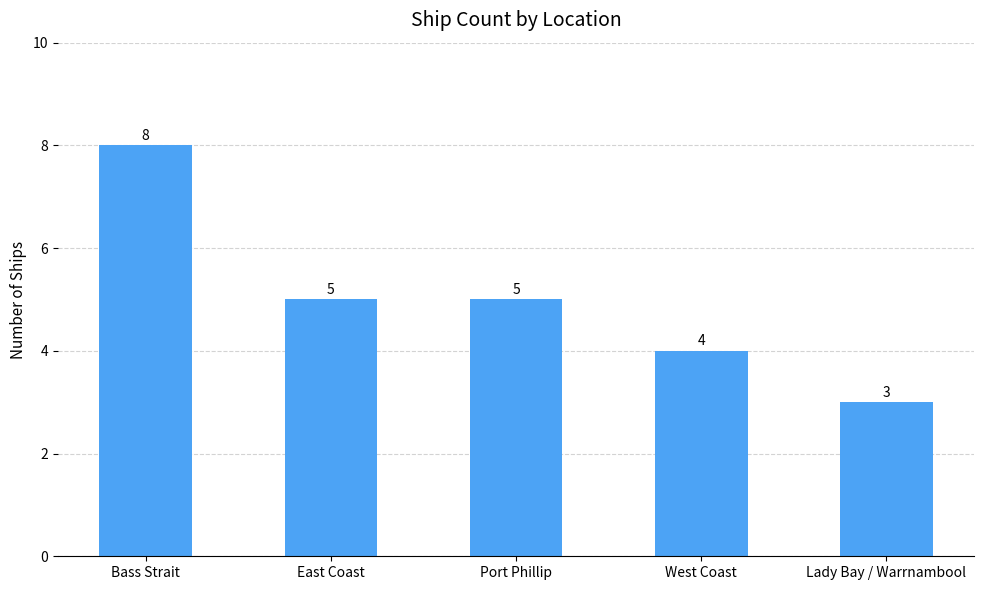

What position from the right is Bass Strait?

5